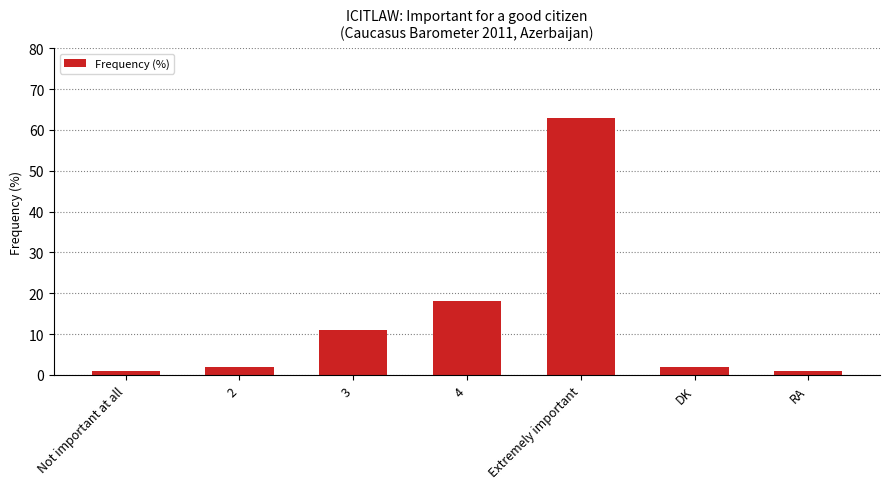

What is the maximum value shown in the chart?

63